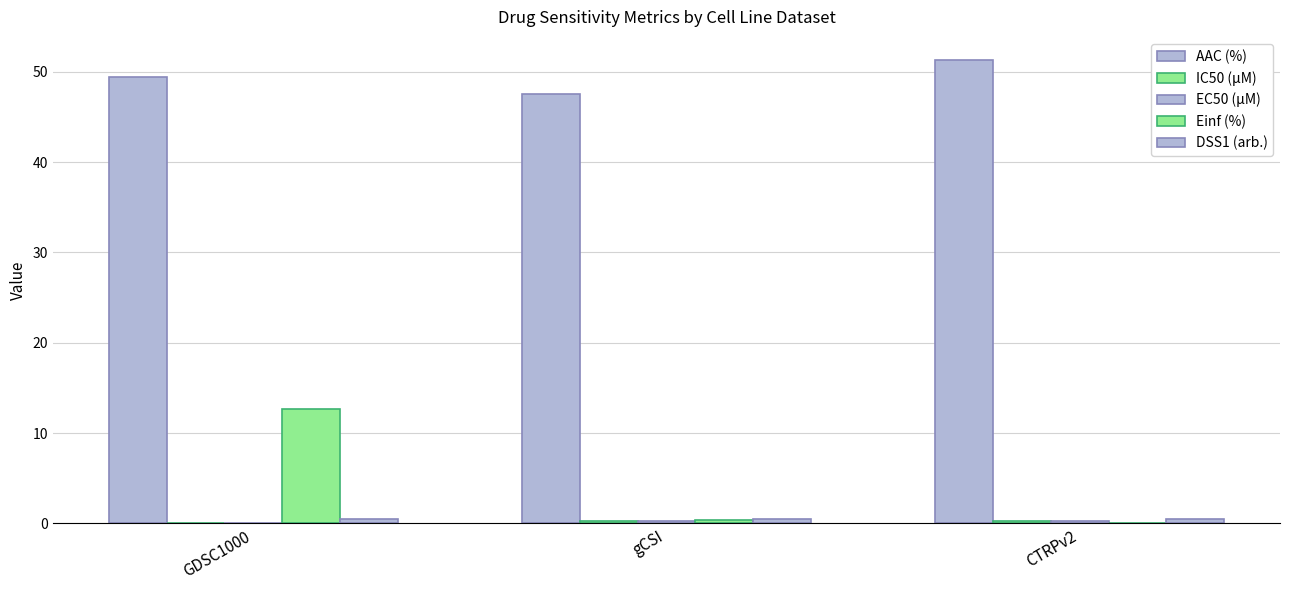

Which series has the largest range (max minus min)?

Einf (%)